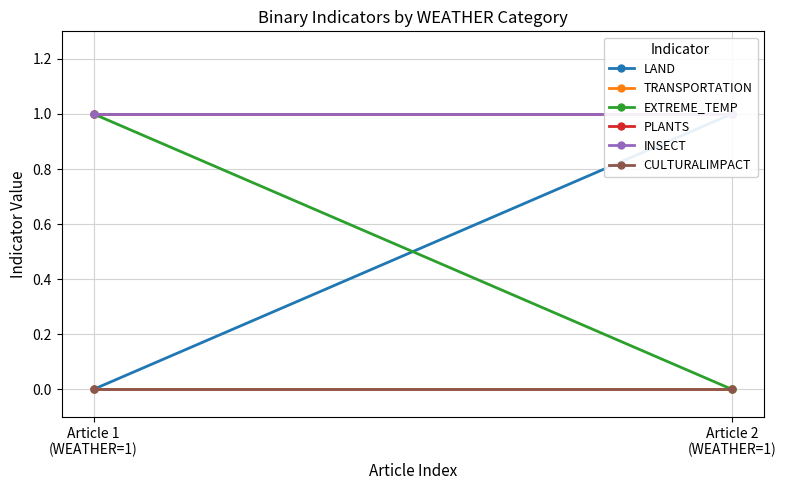

Reading right to left, what are all the values shown in this chart?

LAND: 1	0
TRANSPORTATION: 0	0
EXTREME_TEMP: 0	1
PLANTS: 1	1
INSECT: 1	1
CULTURALIMPACT: 0	0